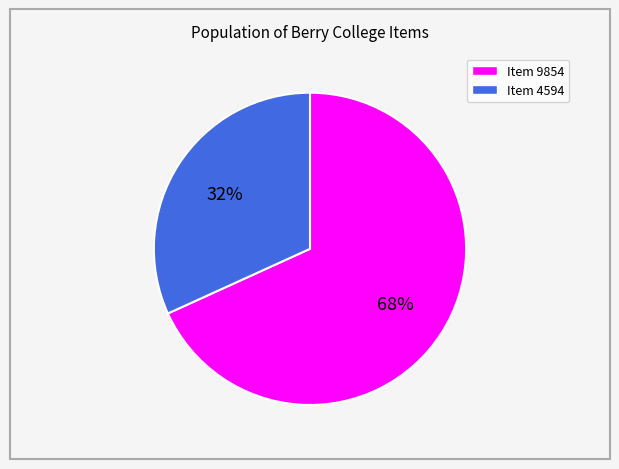

To the nearest percent, what percentage of the pie is Item 4594?

32%